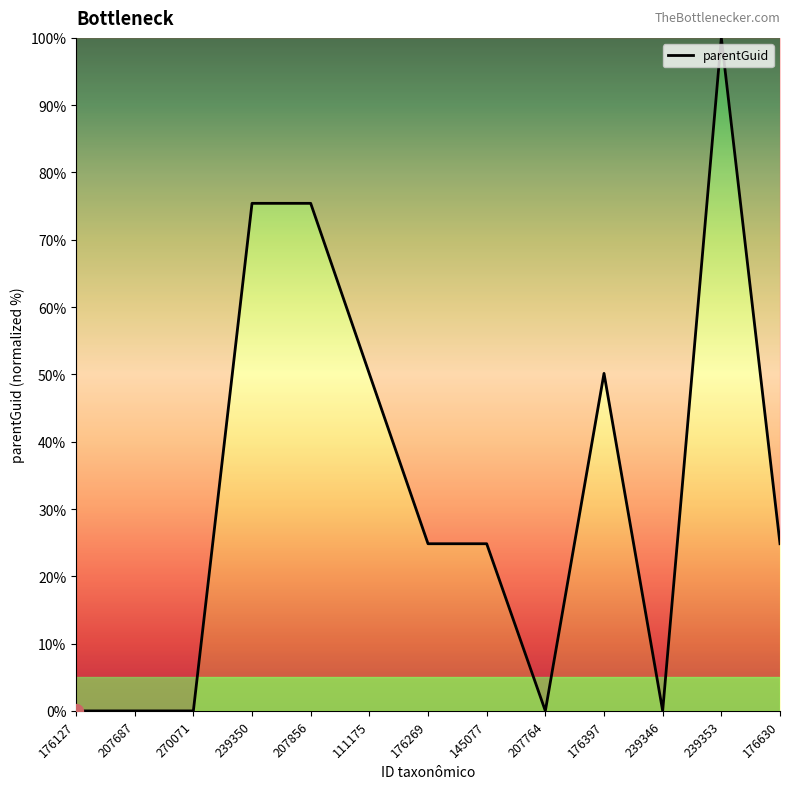

What is the difference between the maximum and second lowest values?

100.0